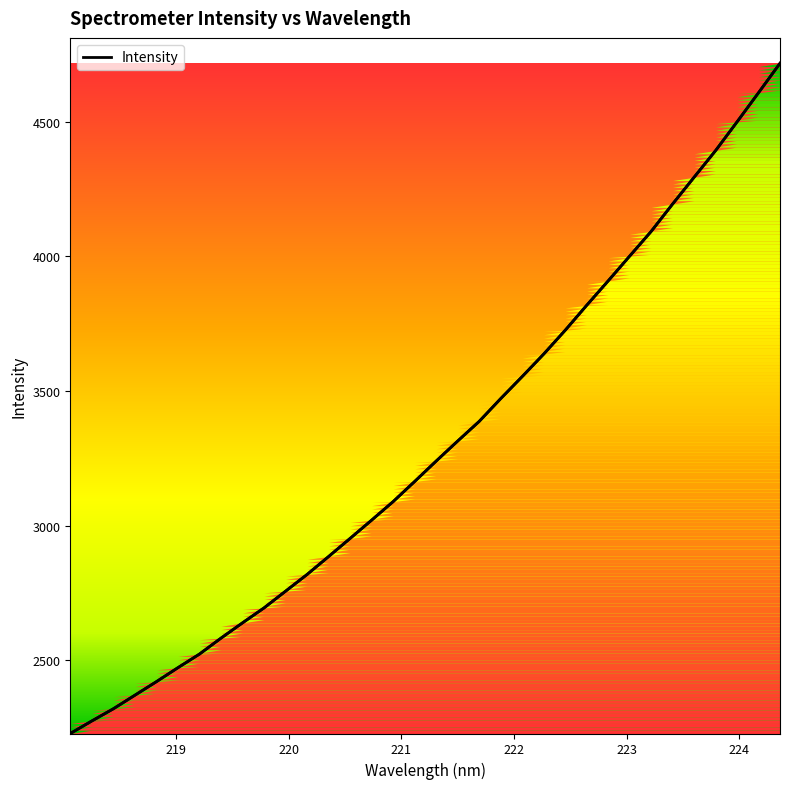

The value at 22 is 1696.8. True or false?

False